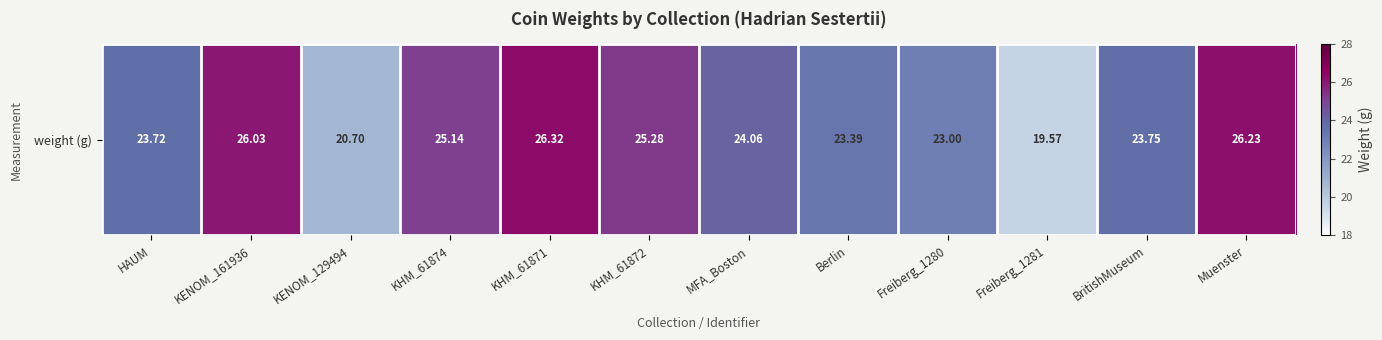

Is it true that the value at KHM_61872 is 25.3?

True